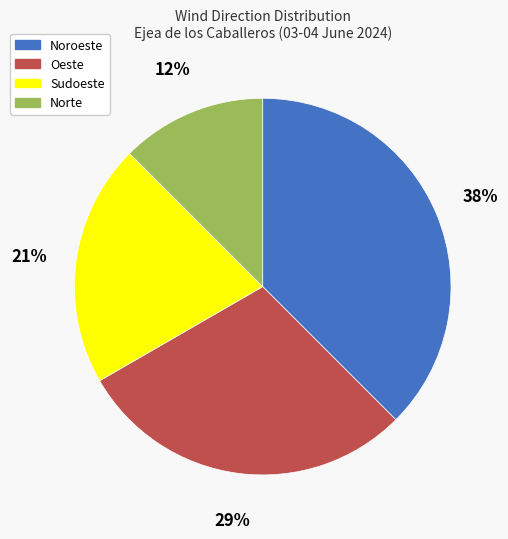

How many segments does this pie chart have?

4